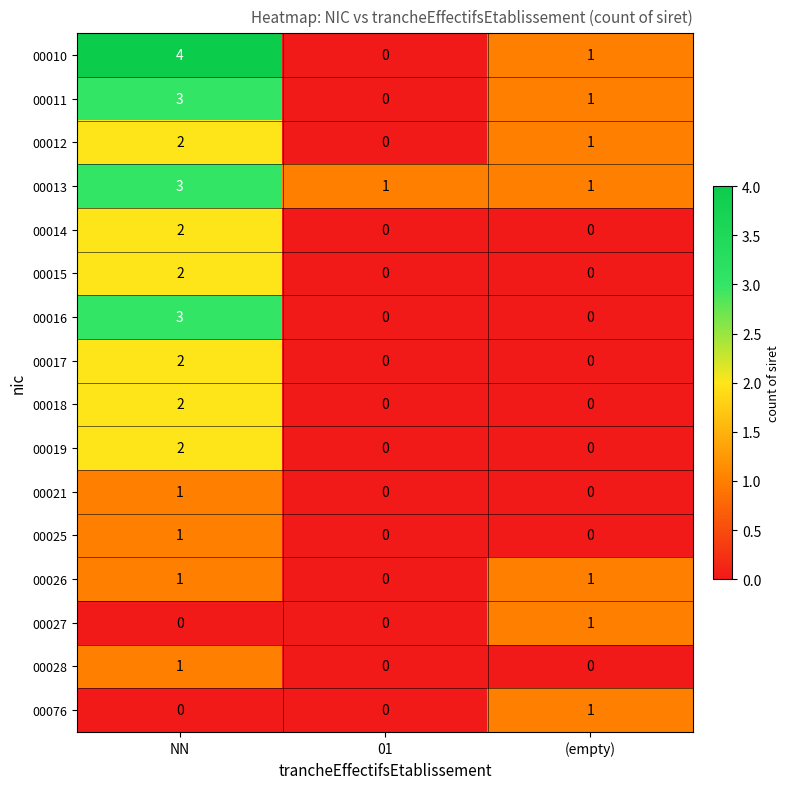

The 00015 series shows 0 at 01. True or false?

True